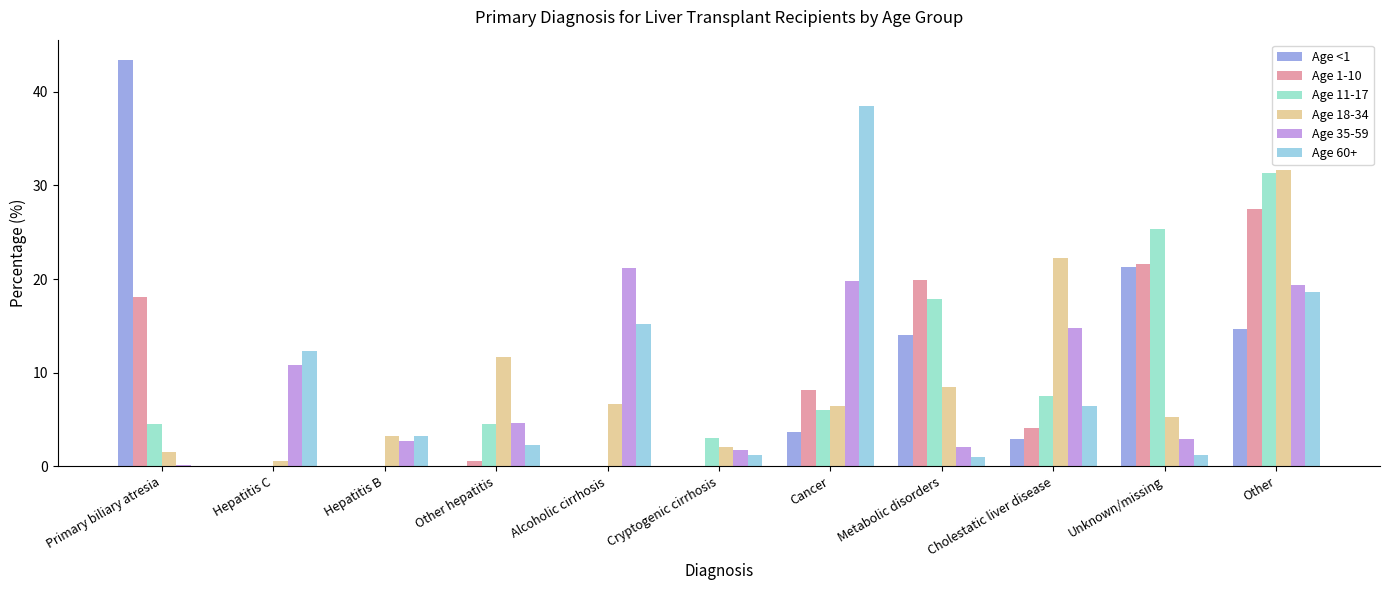

The value of Age 18-34 at Unknown/missing is 2.2. True or false?

False